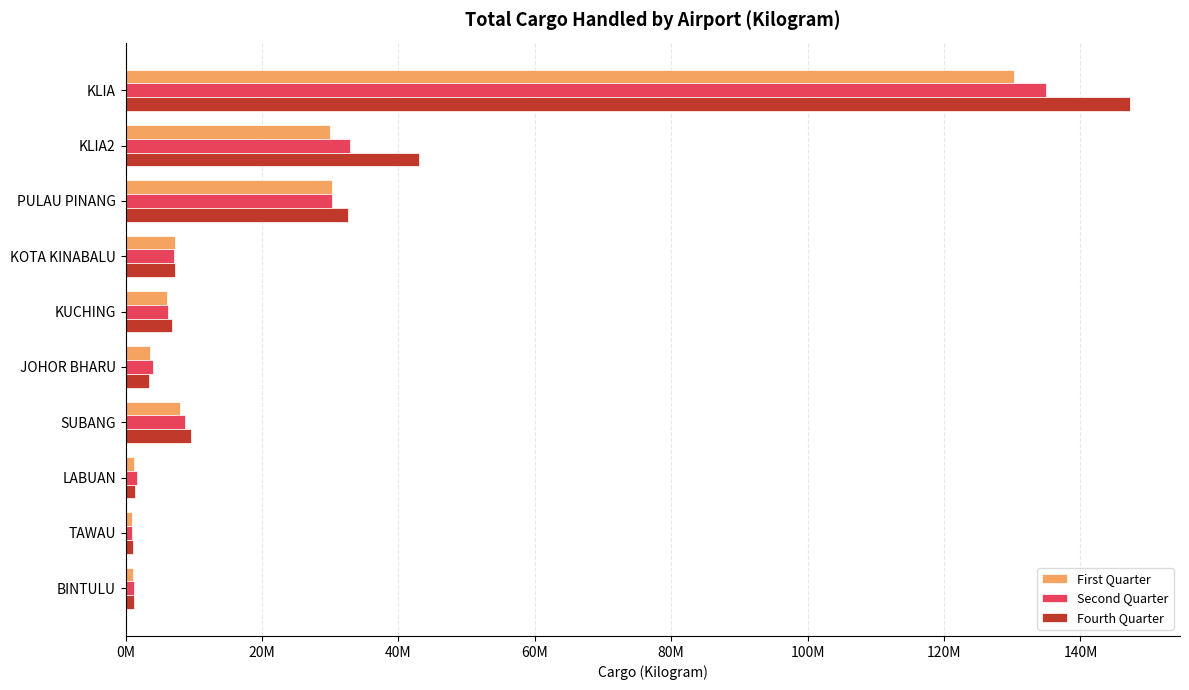

What are all the series names shown in the legend?

First Quarter, Second Quarter, Fourth Quarter